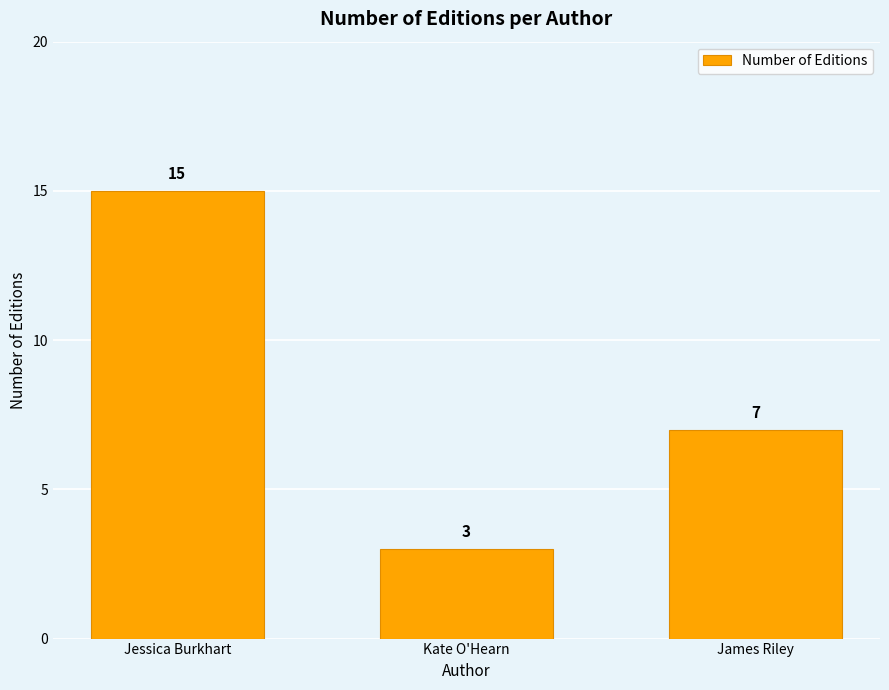

Which label corresponds to the smallest value in the chart?

Kate O'Hearn